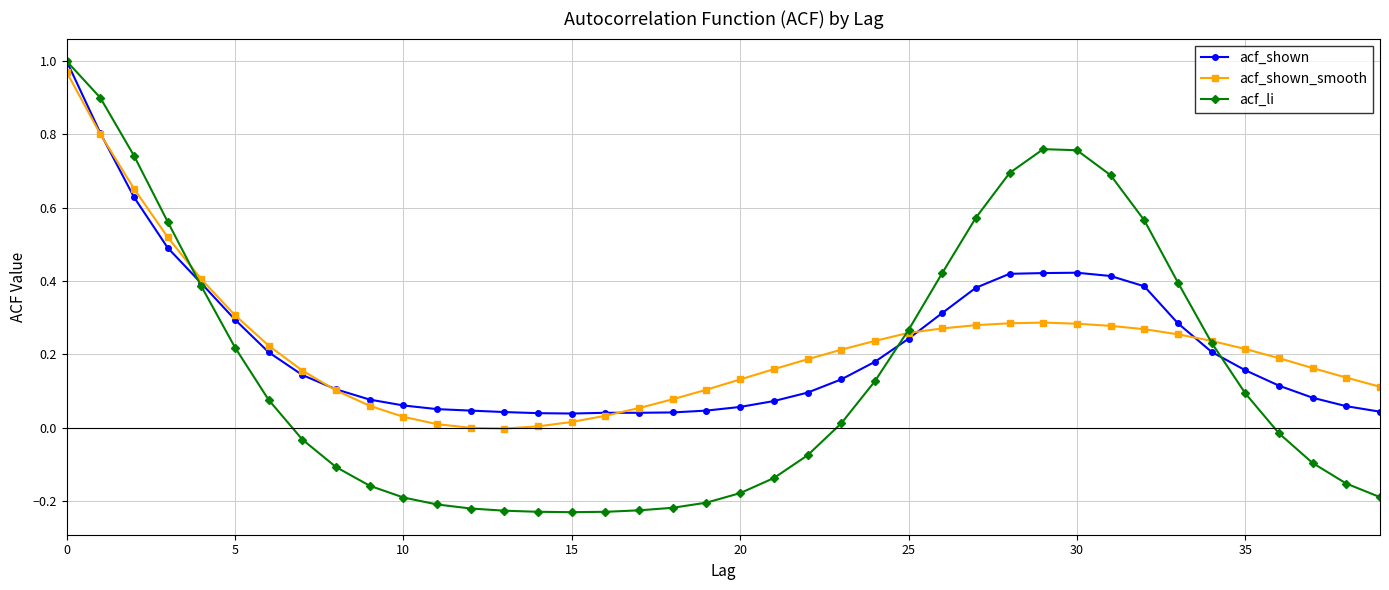

After their last crossing, which series has the higher values: acf_shown or acf_shown_smooth?

acf_shown_smooth